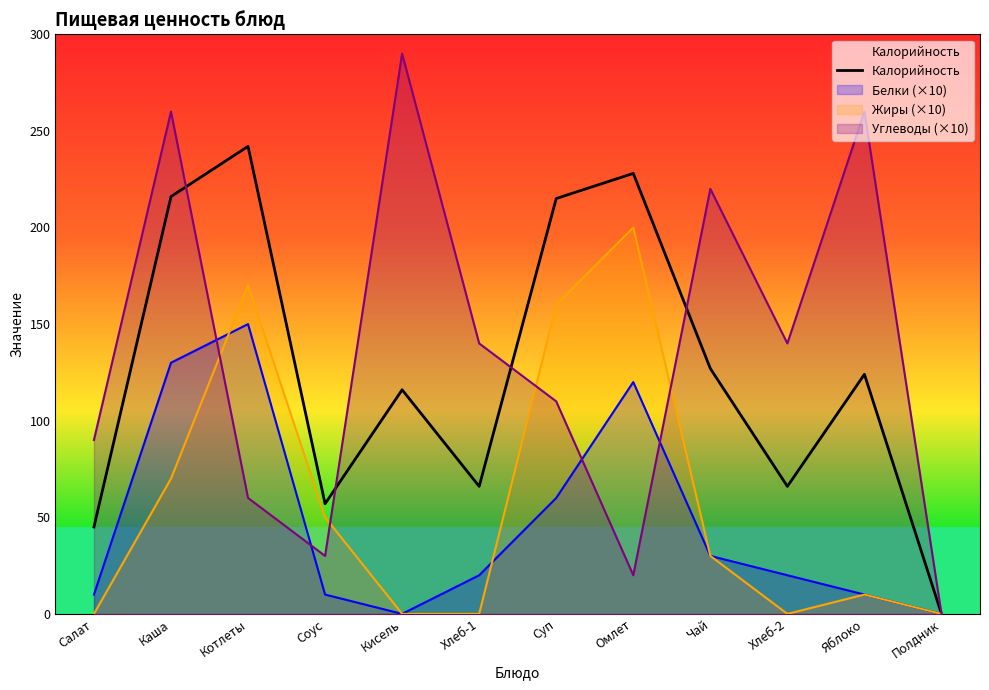

How many points are lower than both their immediate neighbors (excluding endpoints)?

3